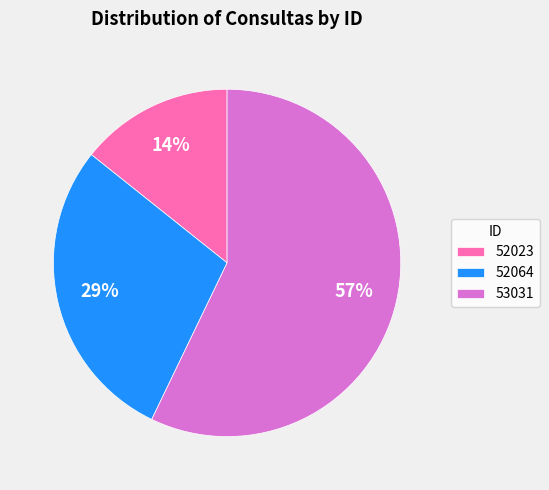

To the nearest percent, what is the difference between the largest and smallest slice percentages?

43%